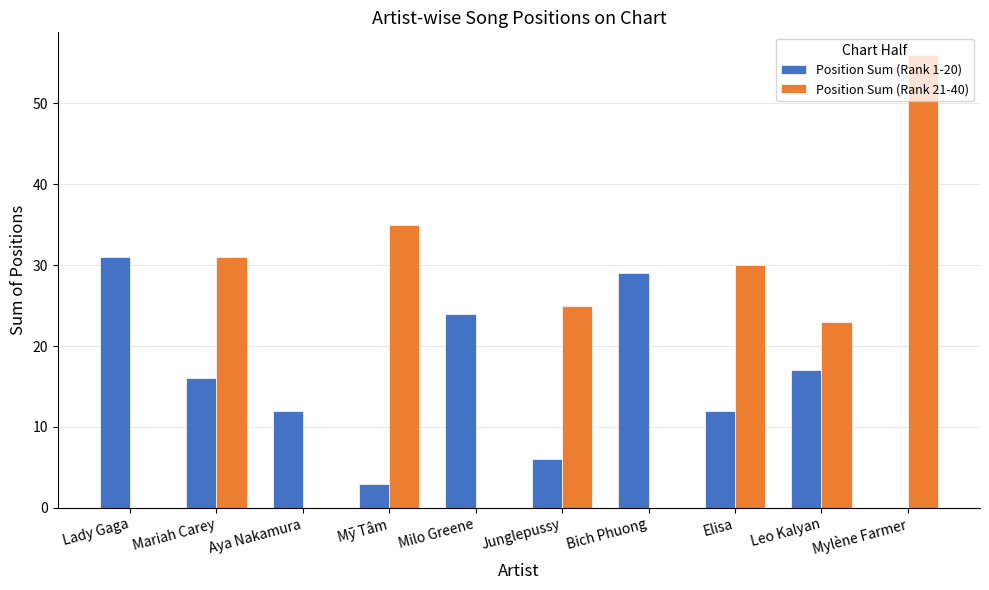

Reading left to right, extract all data points from this chart.

Position Sum (Rank 1-20): Lady Gaga=31	Mariah Carey=16	Aya Nakamura=12	Mỹ Tâm=3	Milo Greene=24	Junglepussy=6	Bich Phuong=29	Elisa=12	Leo Kalyan=17	Mylène Farmer=0
Position Sum (Rank 21-40): Lady Gaga=0	Mariah Carey=31	Aya Nakamura=0	Mỹ Tâm=35	Milo Greene=0	Junglepussy=25	Bich Phuong=0	Elisa=30	Leo Kalyan=23	Mylène Farmer=56